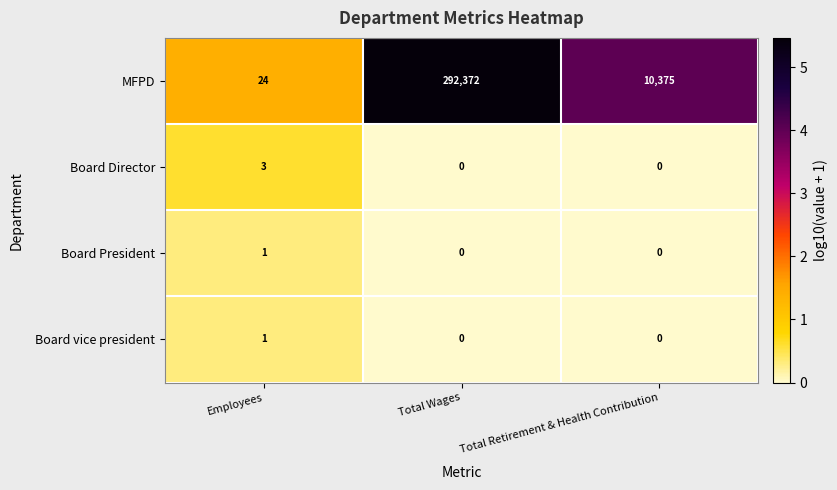

Where is MFPD nearest to the value 146198?

Total Retirement & Health Contribution